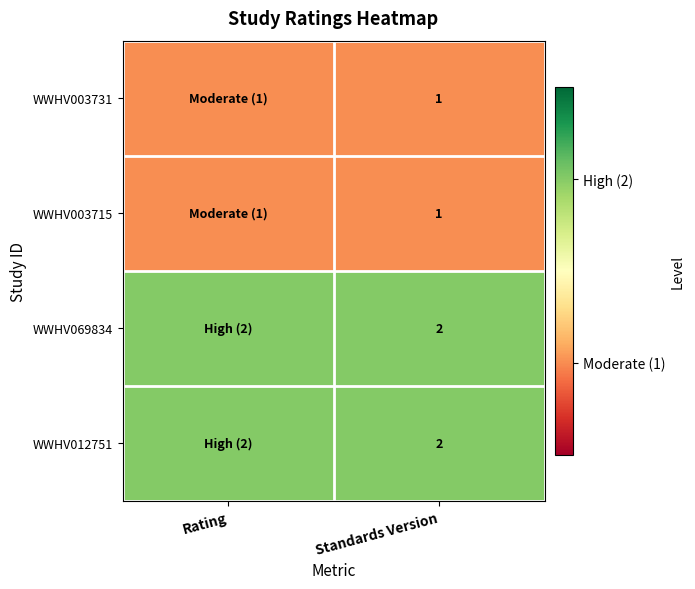

How many data points does each series have?

2